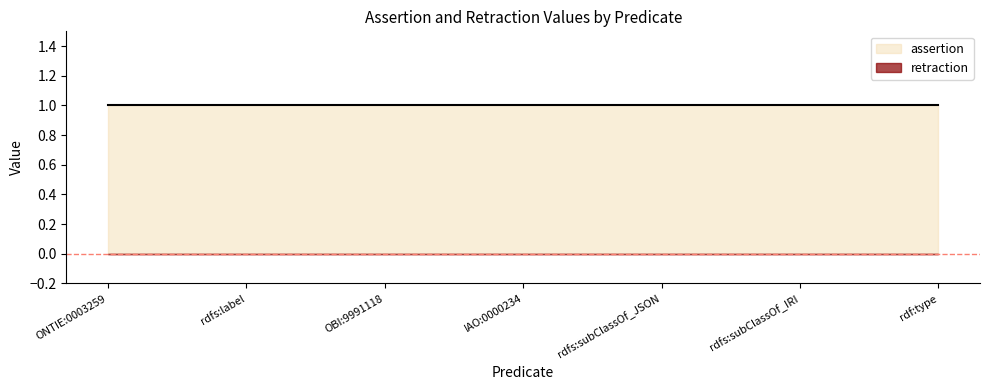

True or false: assertion has more than 0 points higher than both neighbors.

False